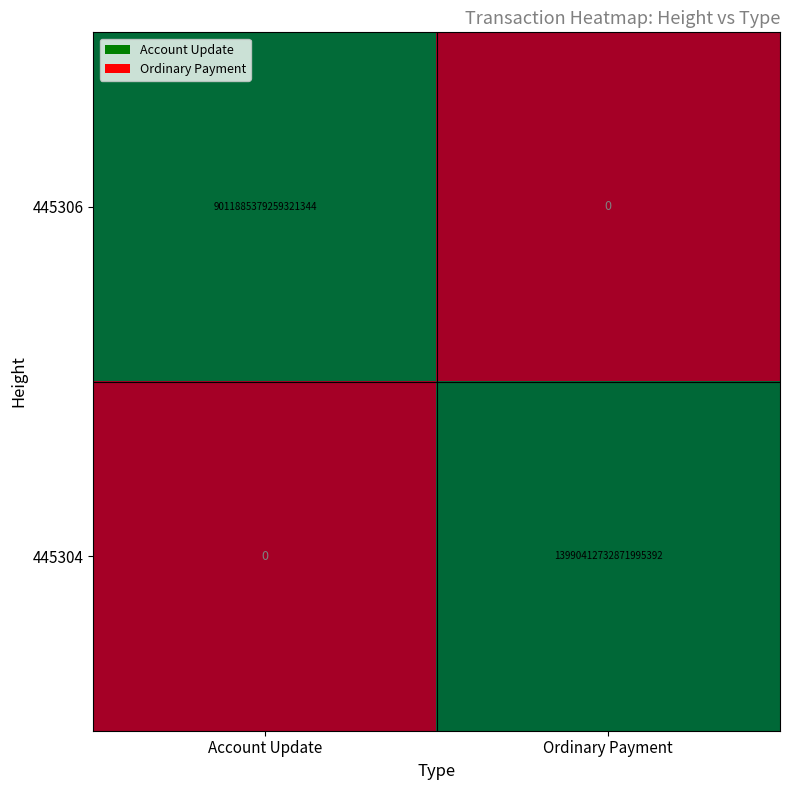

Which series has the widest spread of values?

445304